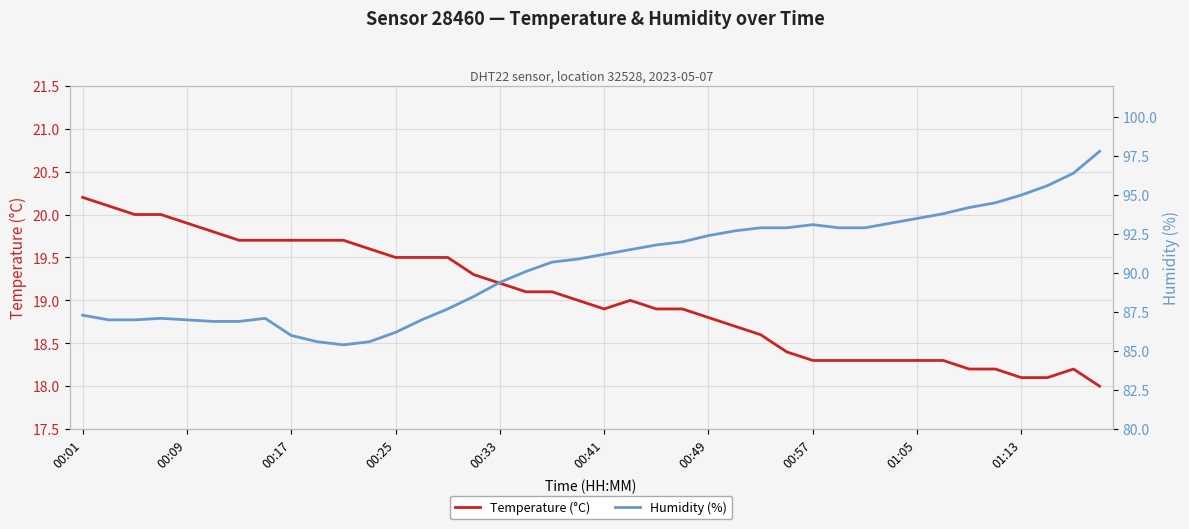

What is the smallest value displayed?

18.0